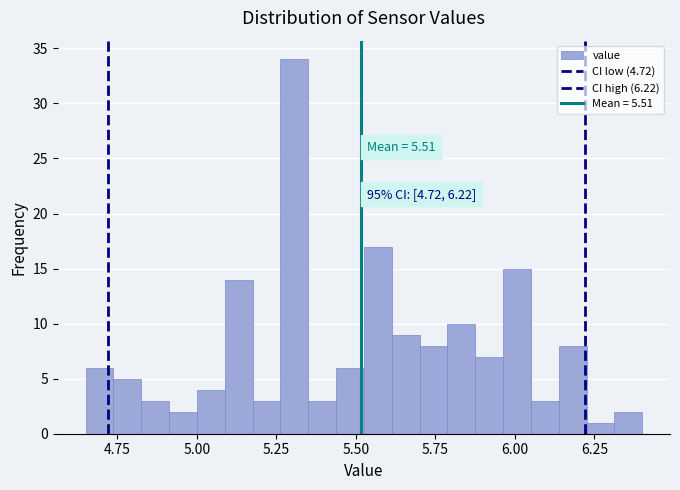

Around what value on the x-axis is the tallest bar? Give the approximate position of its centre, as read against the axis.

5.30